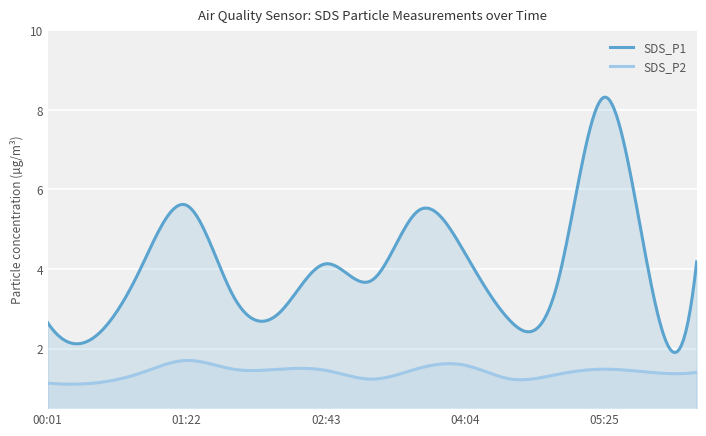

How many interior local peaks does the SDS_P1 series have?

4